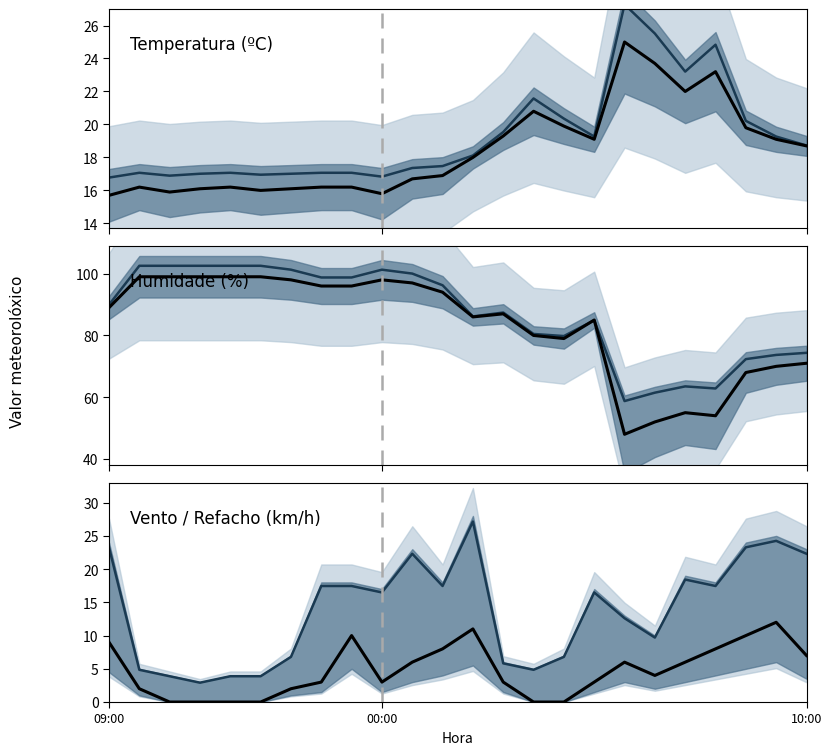

Where is the first local maximum for Humidade (%)?

00:00